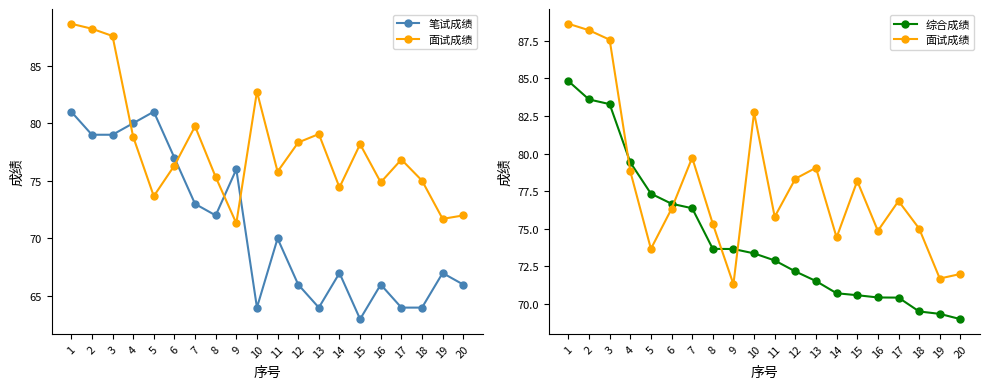

Reading left to right, what are all the values shown in this chart?

笔试成绩: 1=81.0	2=79.0	3=79.0	4=80.0	5=81.0	6=77.0	7=73.0	8=72.0	9=76.0	10=64.0	11=70.0	12=66.0	13=64.0	14=67.0	15=63.0	16=66.0	17=64.0	18=64.0	19=67.0	20=66.0
面试成绩: 1=88.6	2=88.2	3=87.6	4=78.8	5=73.7	6=76.3	7=79.7	8=75.3	9=71.3	10=82.7	11=75.8	12=78.3	13=79.1	14=74.4	15=78.2	16=74.9	17=76.8	18=75.0	19=71.7	20=72.0
综合成绩: 1=84.8	2=83.6	3=83.3	4=79.4	5=77.3	6=76.7	7=76.4	8=73.7	9=73.7	10=73.4	11=72.9	12=72.2	13=71.5	14=70.7	15=70.6	16=70.4	17=70.4	18=69.5	19=69.3	20=69.0